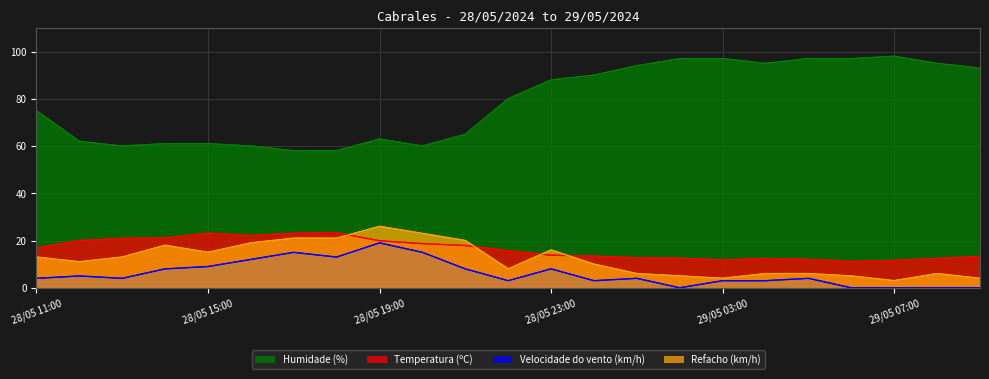

The Humidade (%) series shows 95.0 at 29/05 04:00. True or false?

True